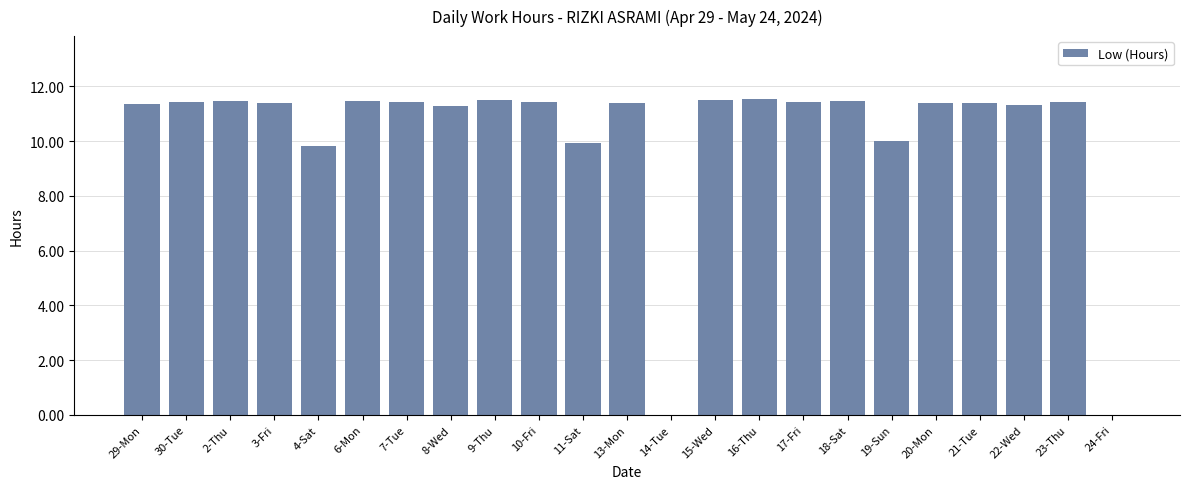

The value at 3-Fri is 16.9. True or false?

False